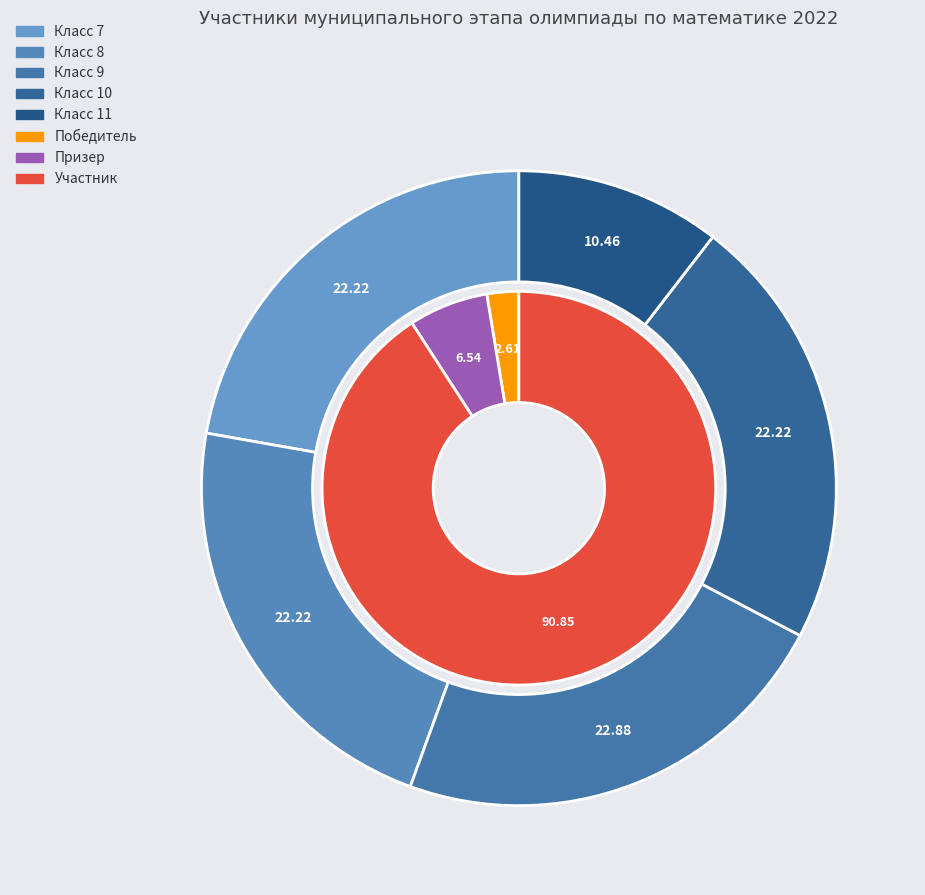

Is it true that 7 is 99% of the pie?

False